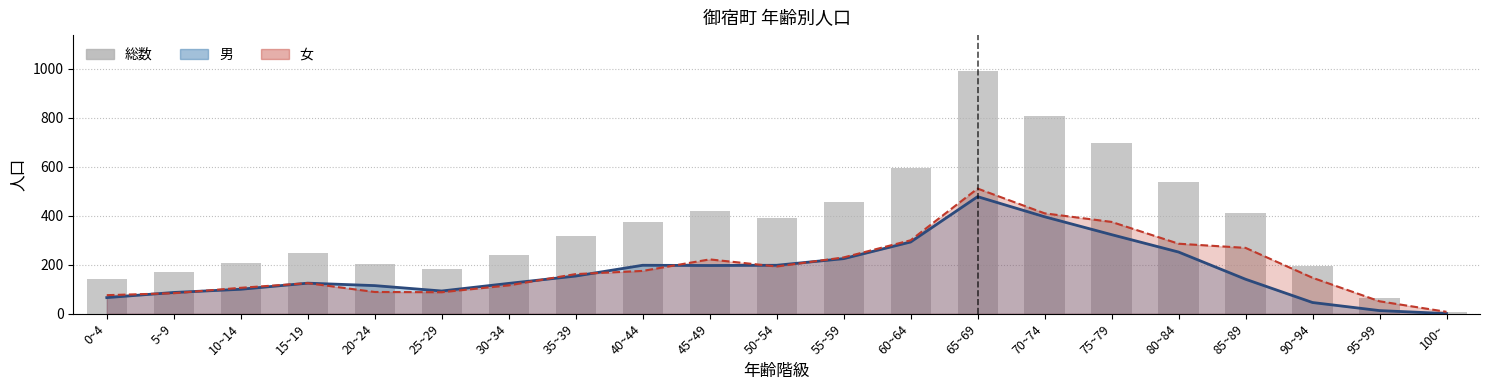

The value at 50~54 is 391. True or false?

True